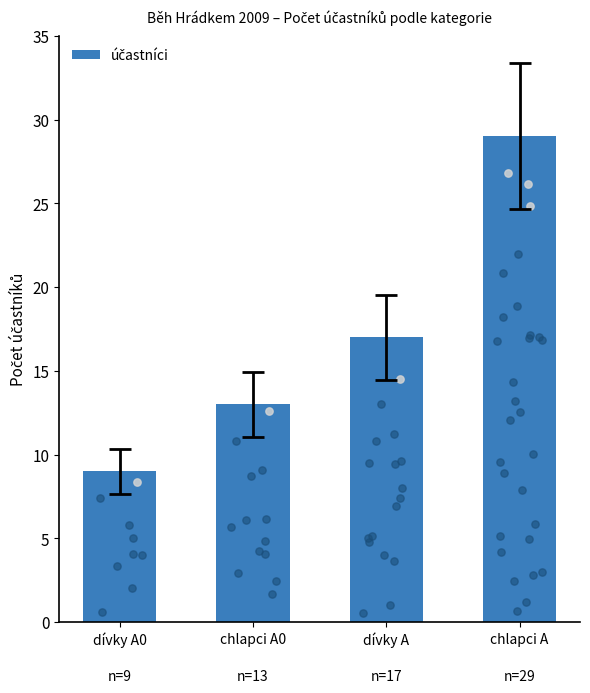

What is the ratio of the value at chlapci A to the value at dívky A?

1.7